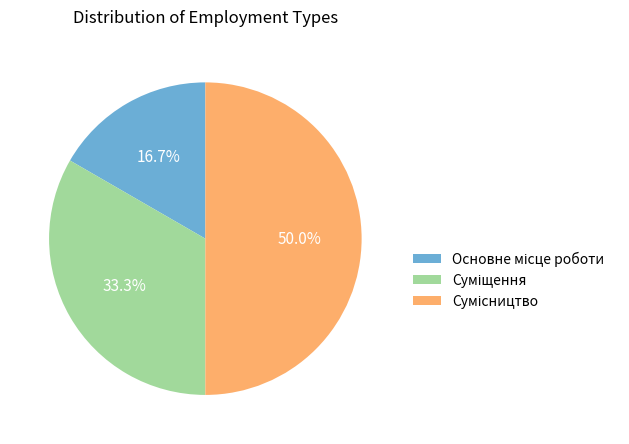

What is the change in value from Основне місце роботи to Суміщення?

+1